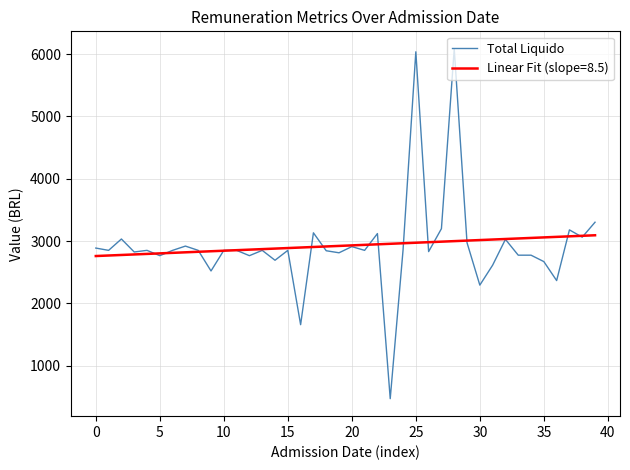

Which series has the largest range (max minus min)?

Total Liquido